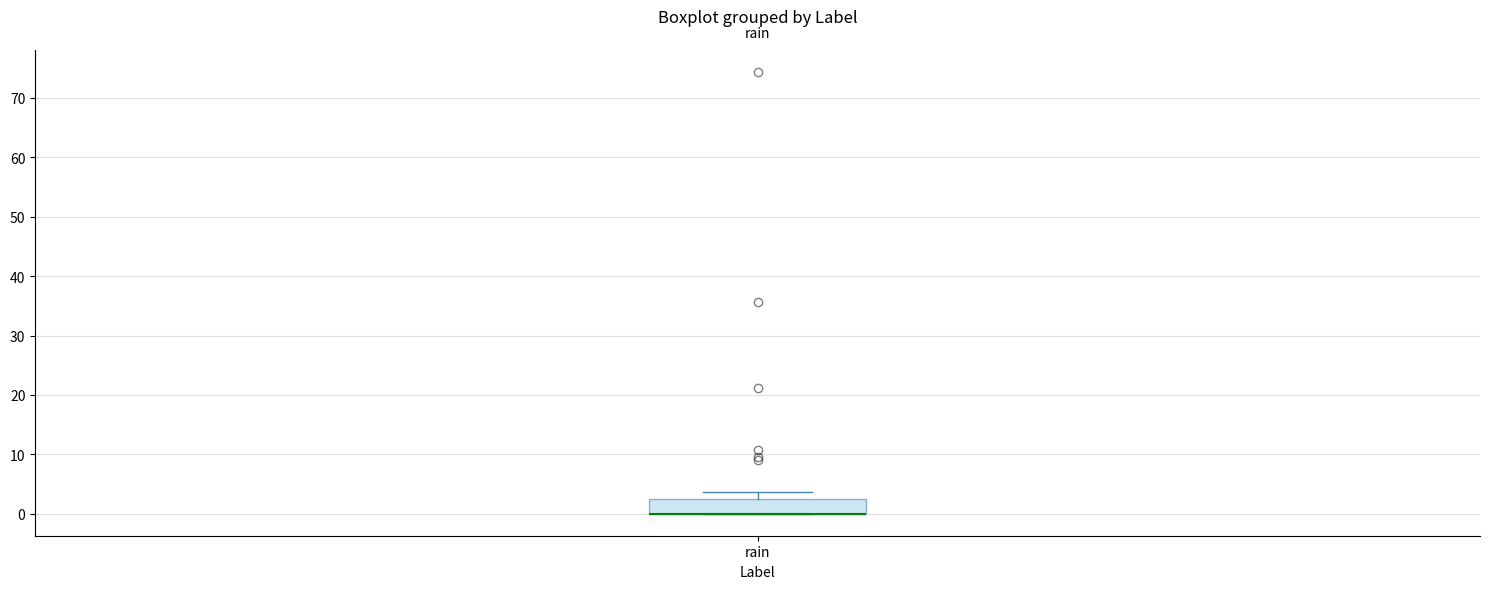

Transcribe this box plot: give where the median line is, the range the box spans, and where the two whiskers end, as read against the y-axis. The values are not printed on the chart, so give them approximately, as read against the axis.

median 0 (drawn on the box's lower edge), box 0 to 2, whiskers 0 to 4